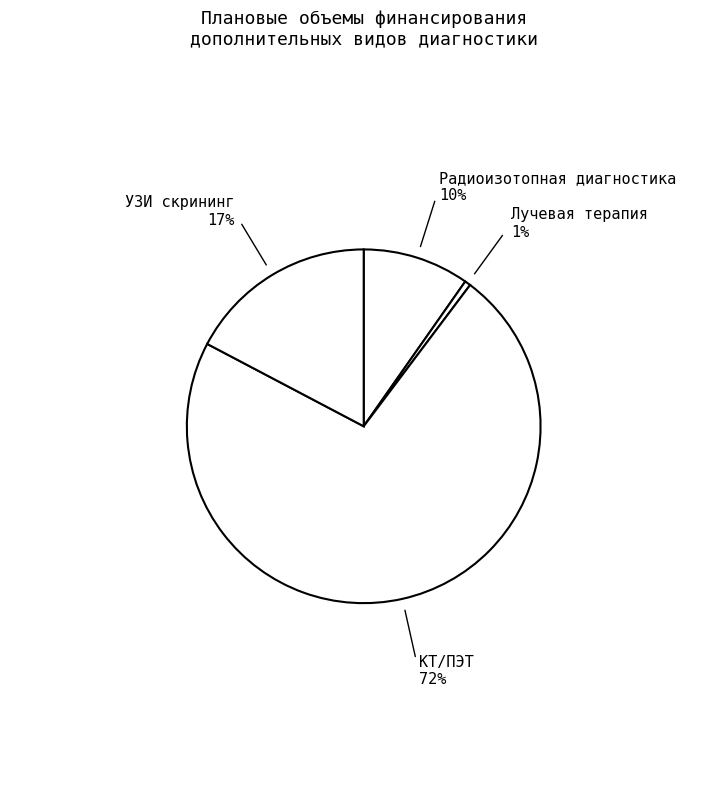

Which category has the biggest portion of the pie?

КТ/ПЭТ